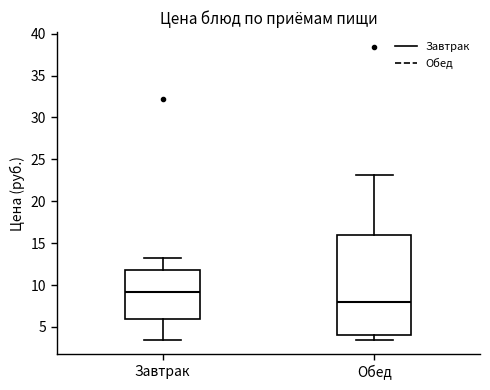

Reading left to right, read every box against the y-axis: the position of its median line, the range the box covers, and the ends of its whiskers. The values are not printed on the chart, so give them approximately, as read against the axis.

Завтрак: median 9.0, box 6.0 to 12.0, whiskers 3.5 to 13.5
Обед: median 8.0, box 4.0 to 16.0, whiskers 3.5 to 23.0